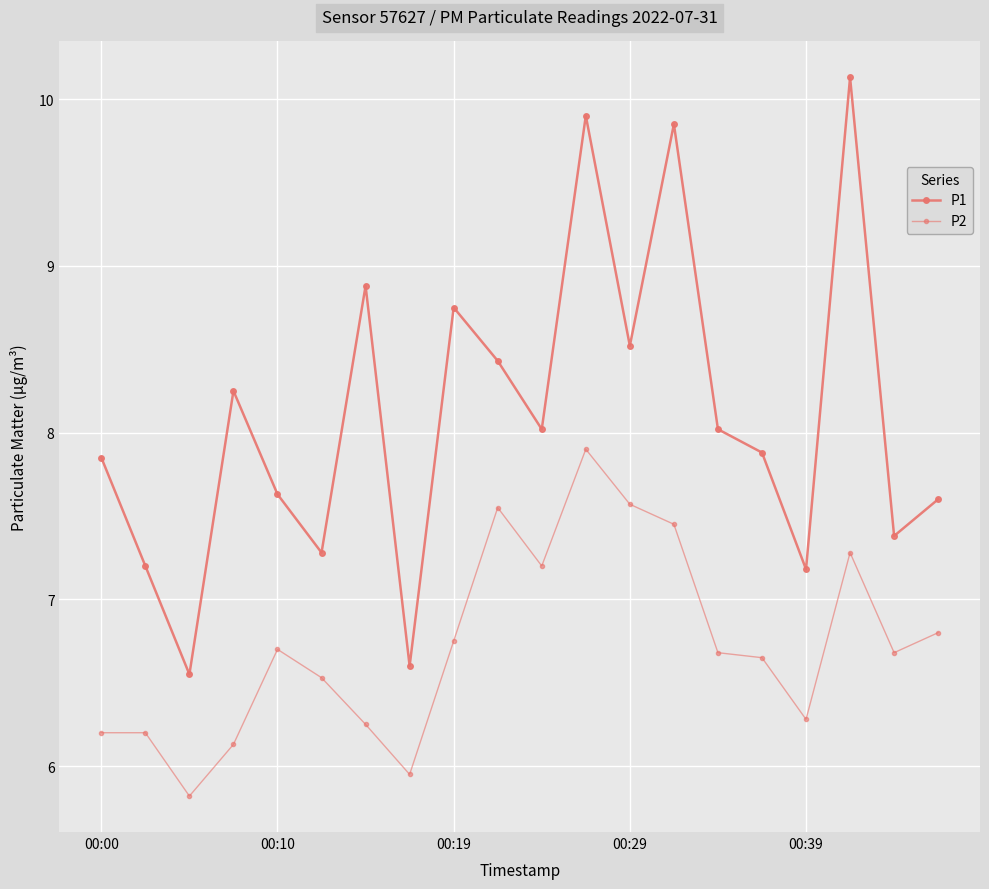

How many interior local peaks does the P1 series have?

6